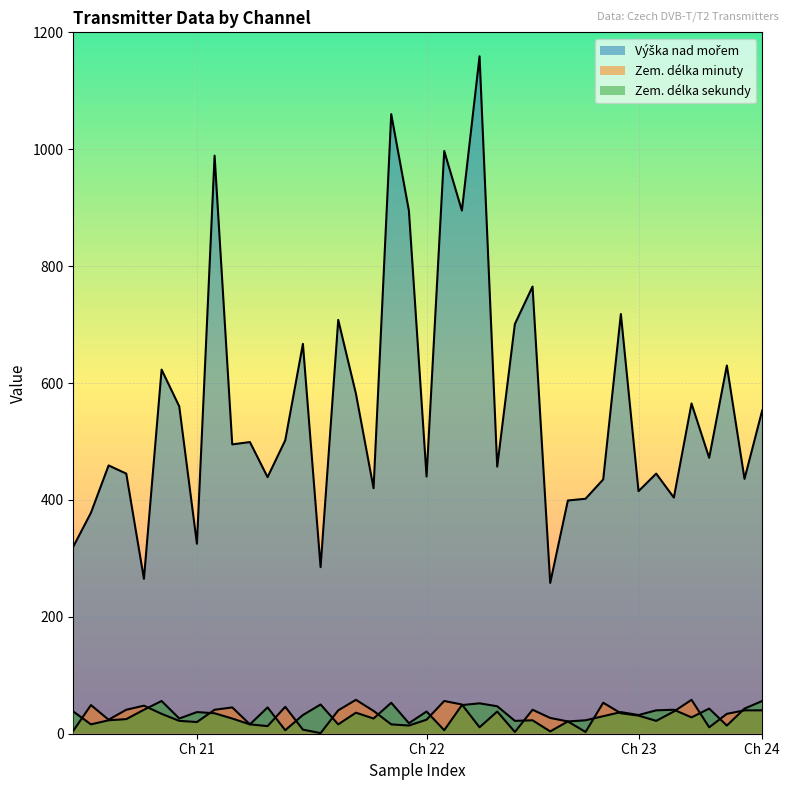

How many lines are shown in the chart?

3